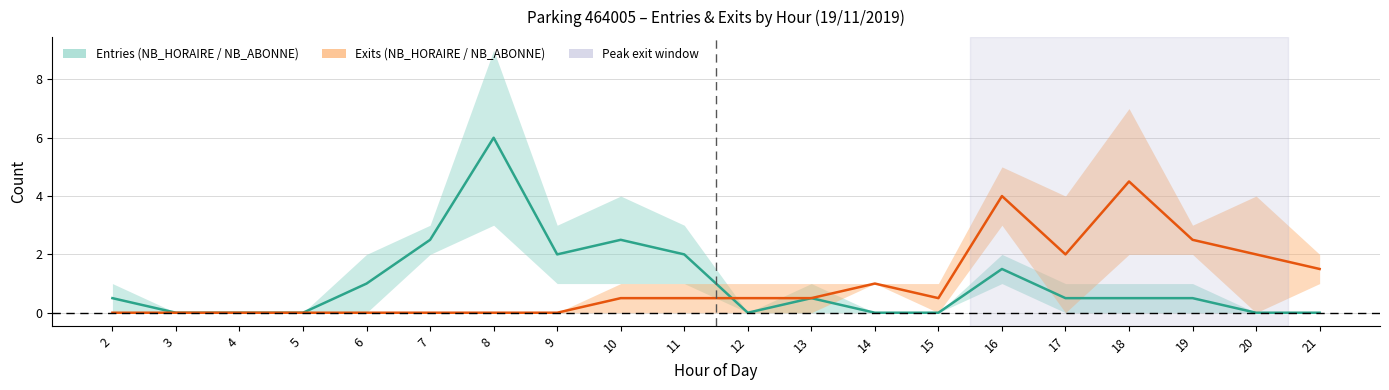

Reading left to right, extract all data points from this chart.

ENTREES_NB_HORAIRE: 0	0	0	0	0	2	3	1	4	1	0	1	0	0	1	1	1	1	0	0
ENTREES_NB_ABONNE: 1	0	0	0	2	3	9	3	1	3	0	0	0	0	2	0	0	0	0	0
SORTIES_NB_HORAIRE: 0	0	0	0	0	0	0	0	1	0	1	0	1	0	5	0	2	2	0	2
SORTIES_NB_ABONNE: 0	0	0	0	0	0	0	0	0	1	0	1	1	1	3	4	7	3	4	1